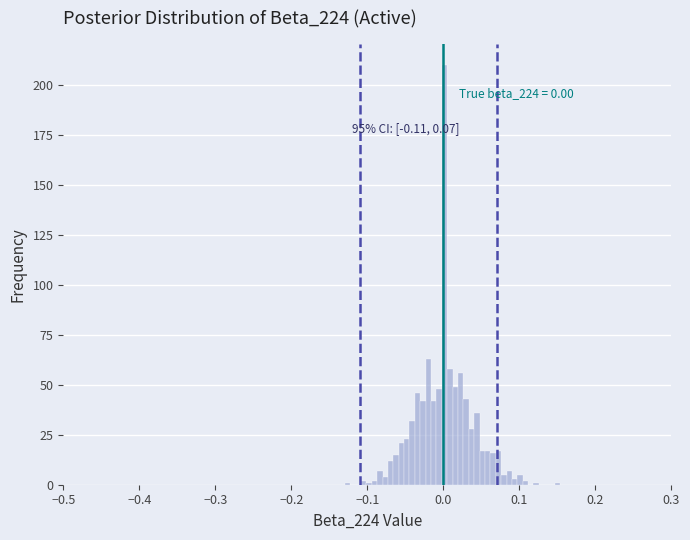

Around what value on the x-axis is the tallest bar? Give the approximate position of its centre, as read against the axis.

0.00